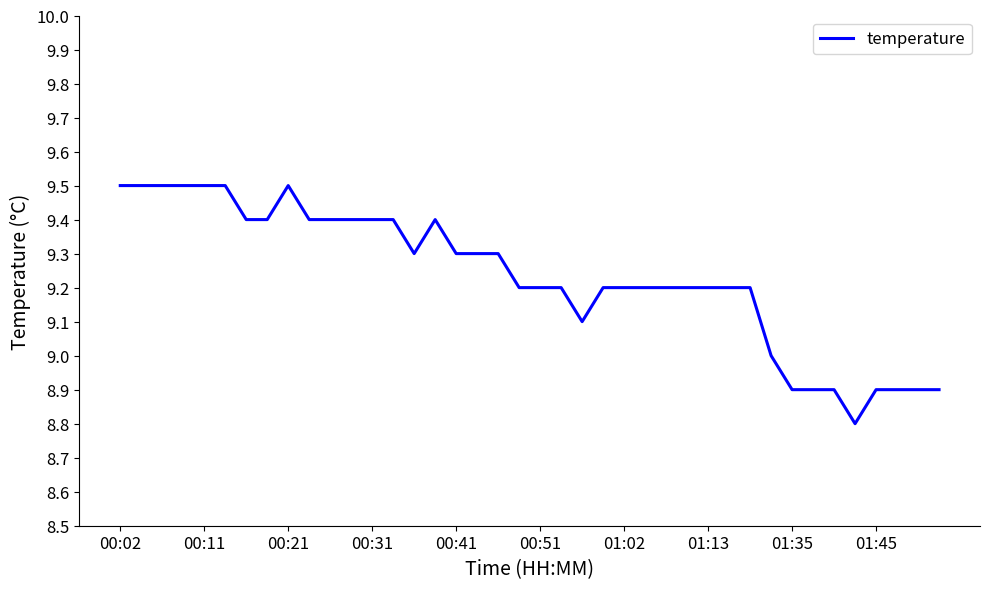

What is the difference between the maximum and minimum values?

0.7